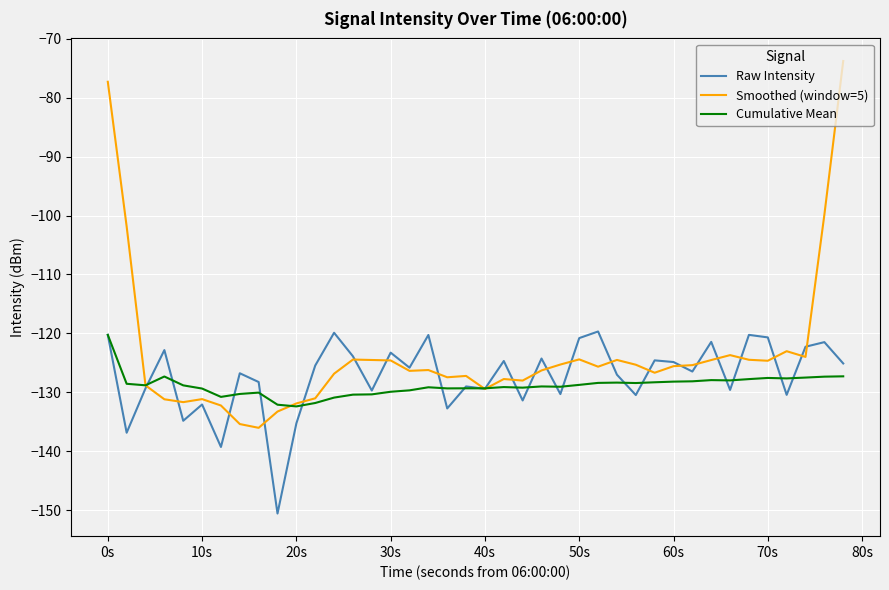

Count the number of categories in the chart.

40